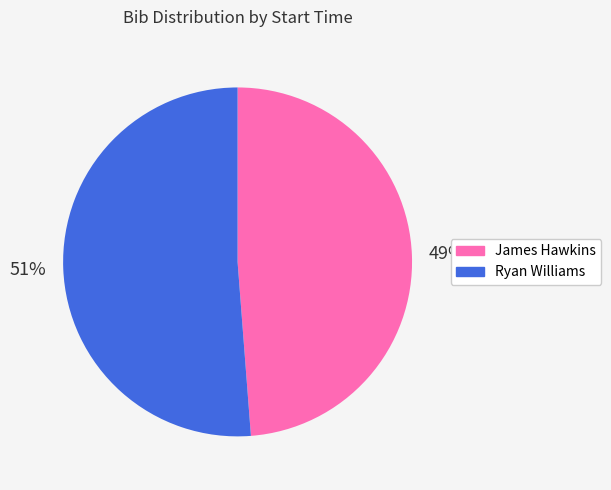

To the nearest percent, what is the difference between the largest and smallest slice percentages?

2%